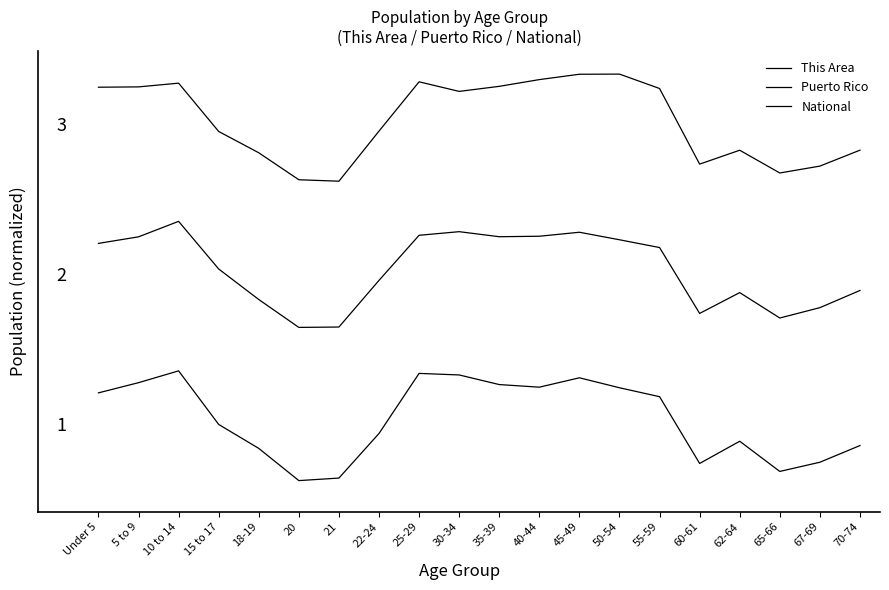

What is the spread (max minus min) of values at 45-49?

2.8